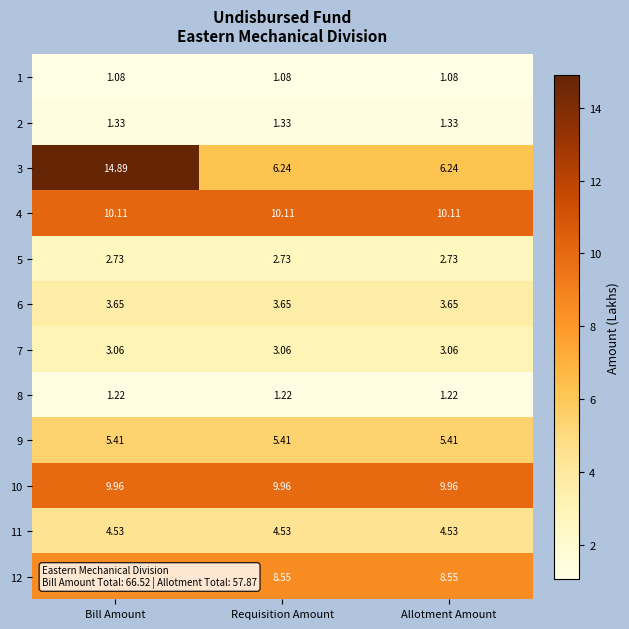

At how many categories does at least one series exceed 10?

3